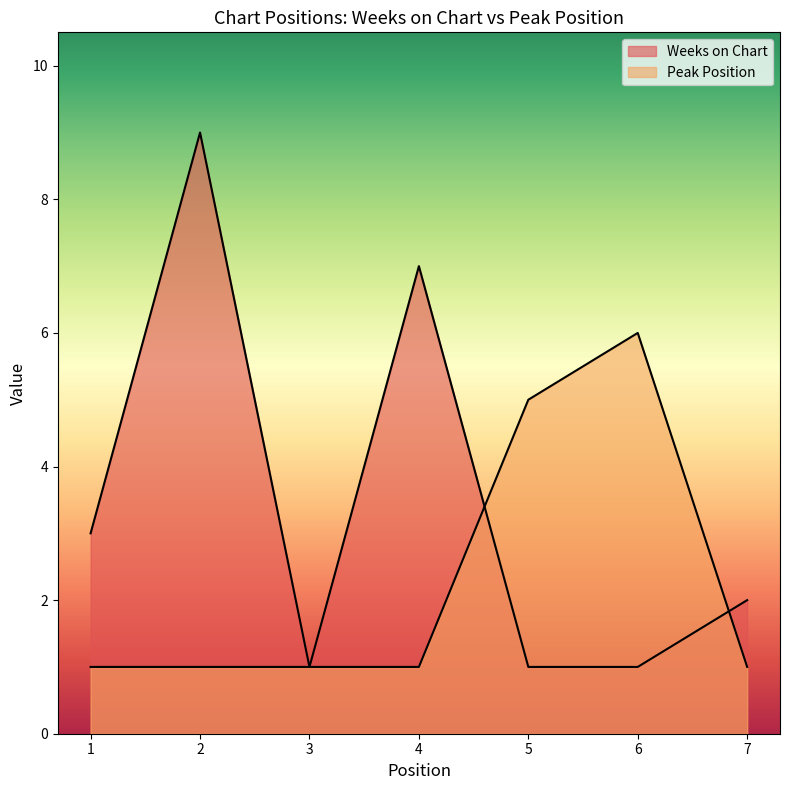

True or false: Weeks on Chart has a value of 3 at 7.

False